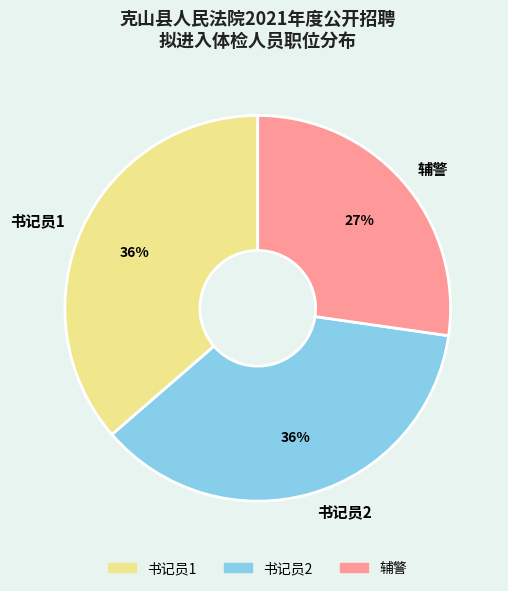

To the nearest percent, what portion does 辅警 represent?

27%